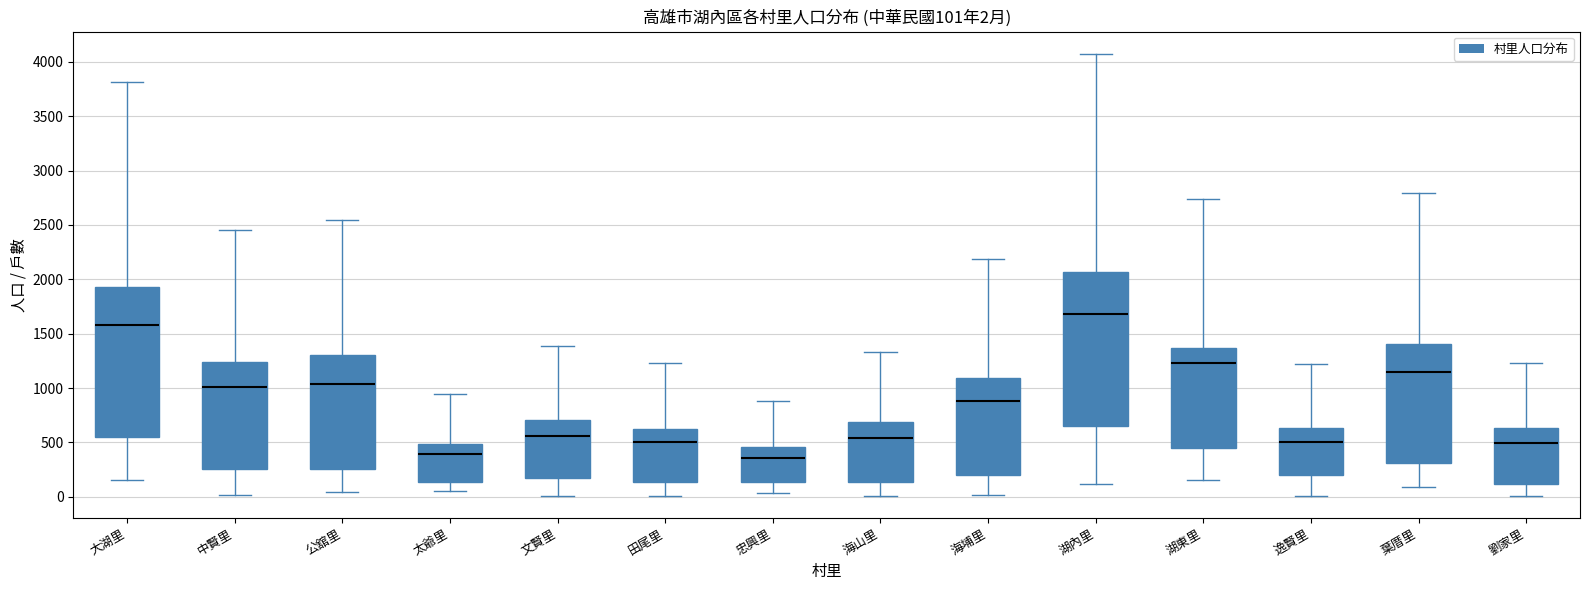

Which box has the highest median line?

湖內里